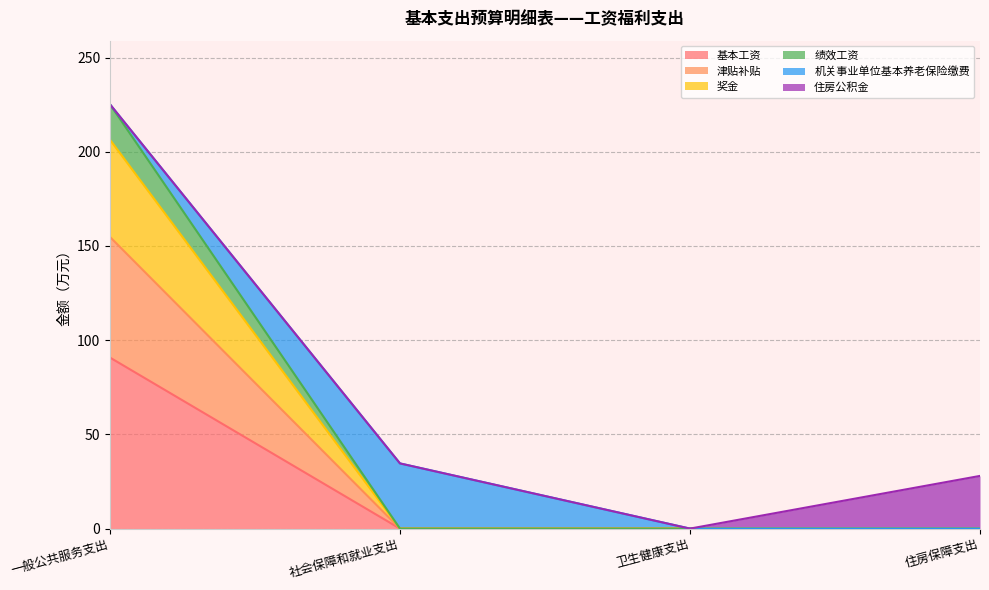

Which category has the highest value in the 奖金 series?

一般公共服务支出